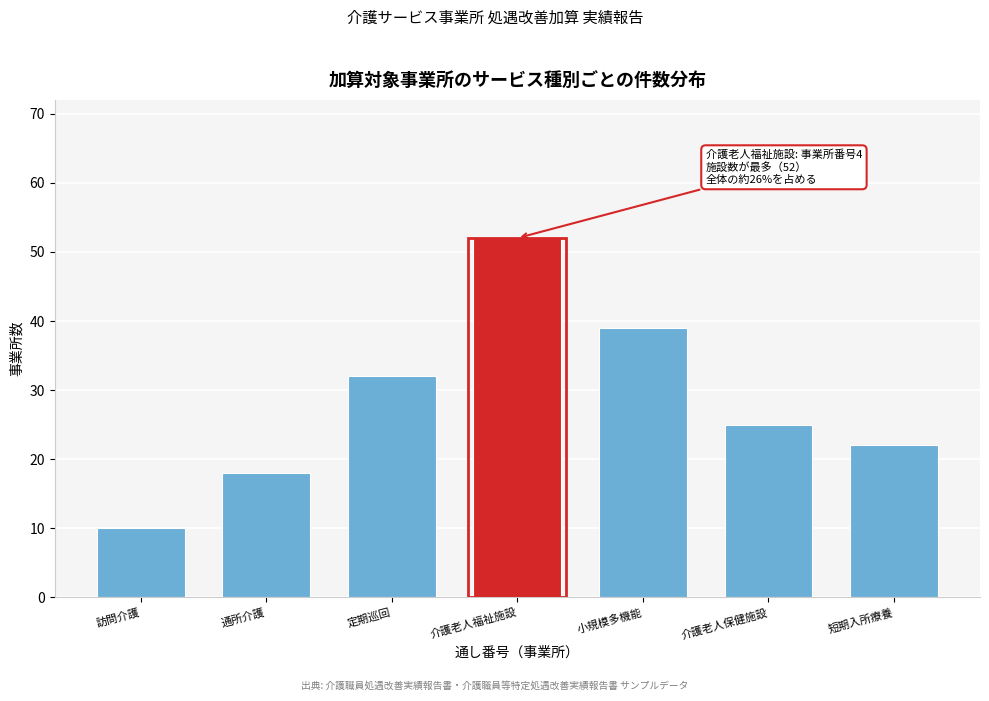

Reading left to right, transcribe all the data shown in this chart.

訪問介護=10	通所介護=18	定期巡回=32	介護老人福祉施設=52	小規模多機能=39	介護老人保健施設=25	短期入所療養=22